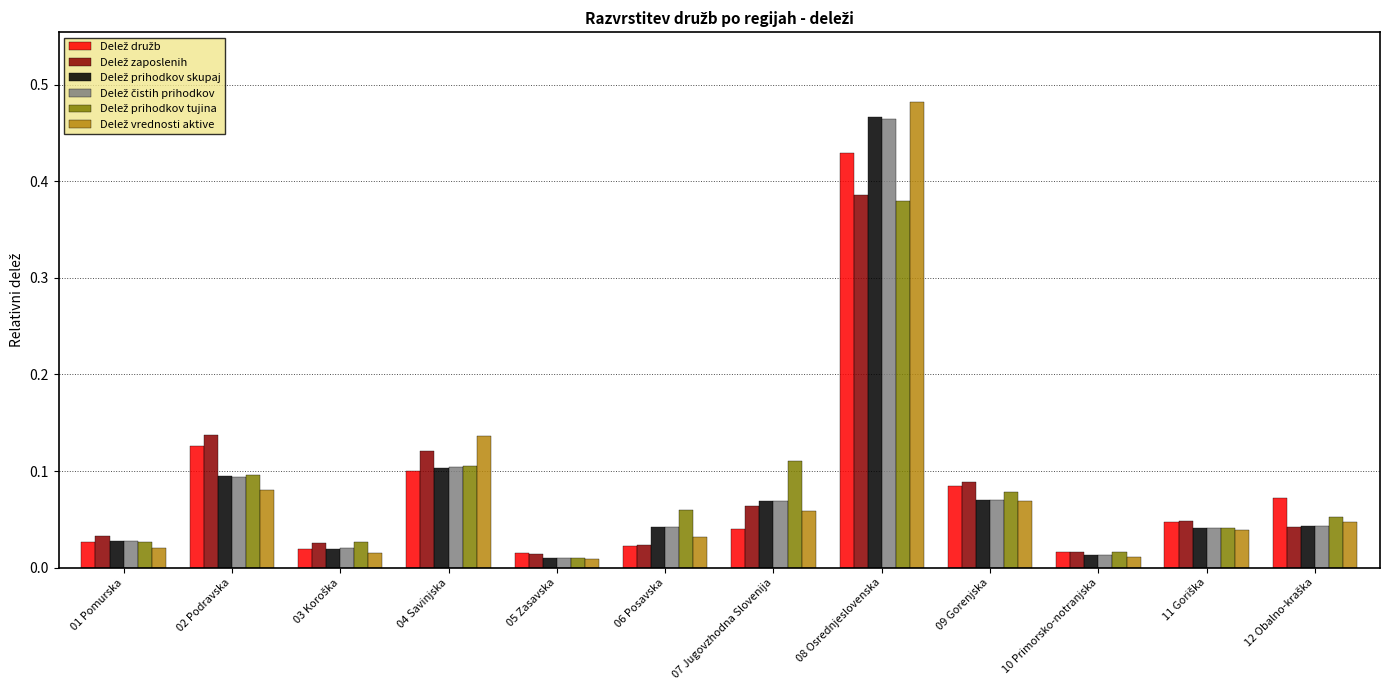

What is the total value across all series at 02 Podravska?

0.6